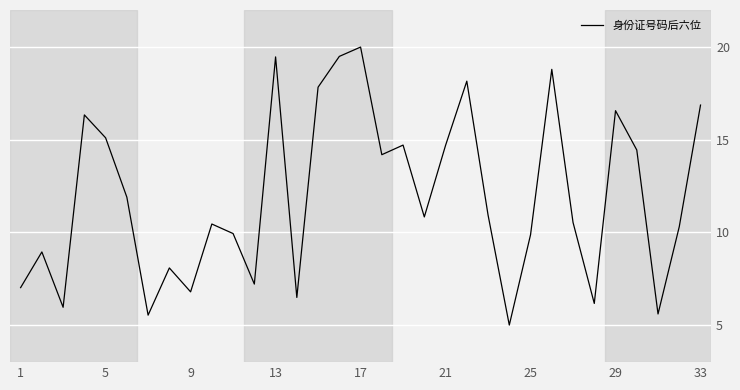

What is the difference between the maximum and minimum values?

15.0